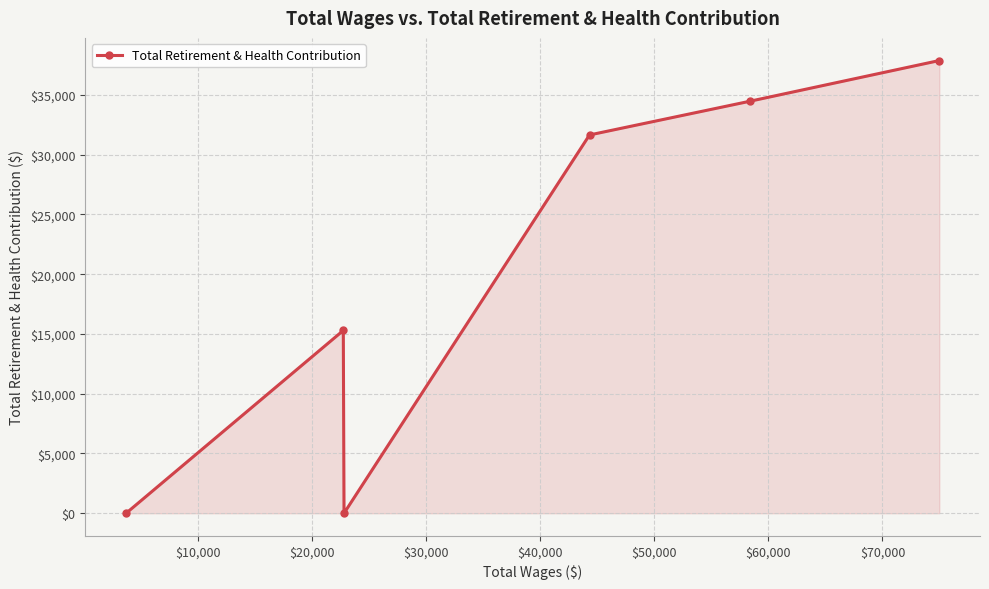

How many values are below 31655?

3